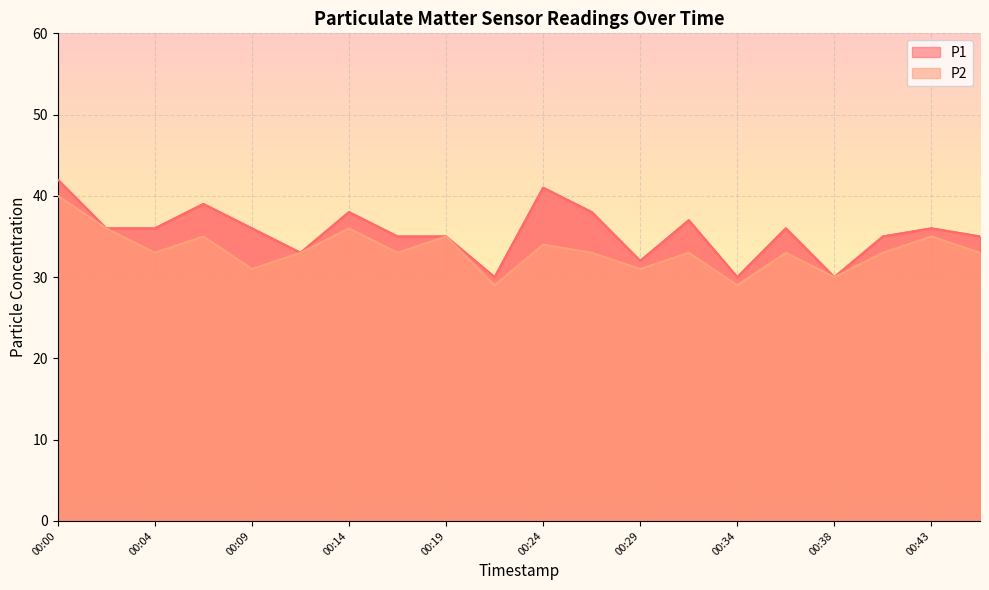

Is the value of P2 at 00:24 greater than the value of P1 at 00:43?

No